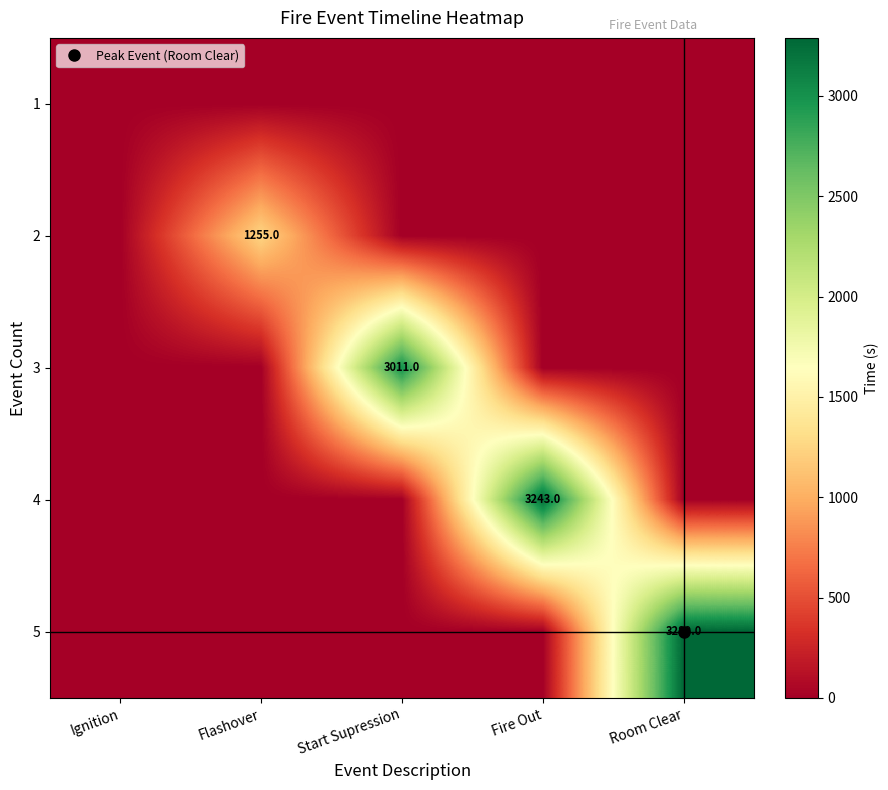

At which category does the chart reach its minimum across all series?

Ignition